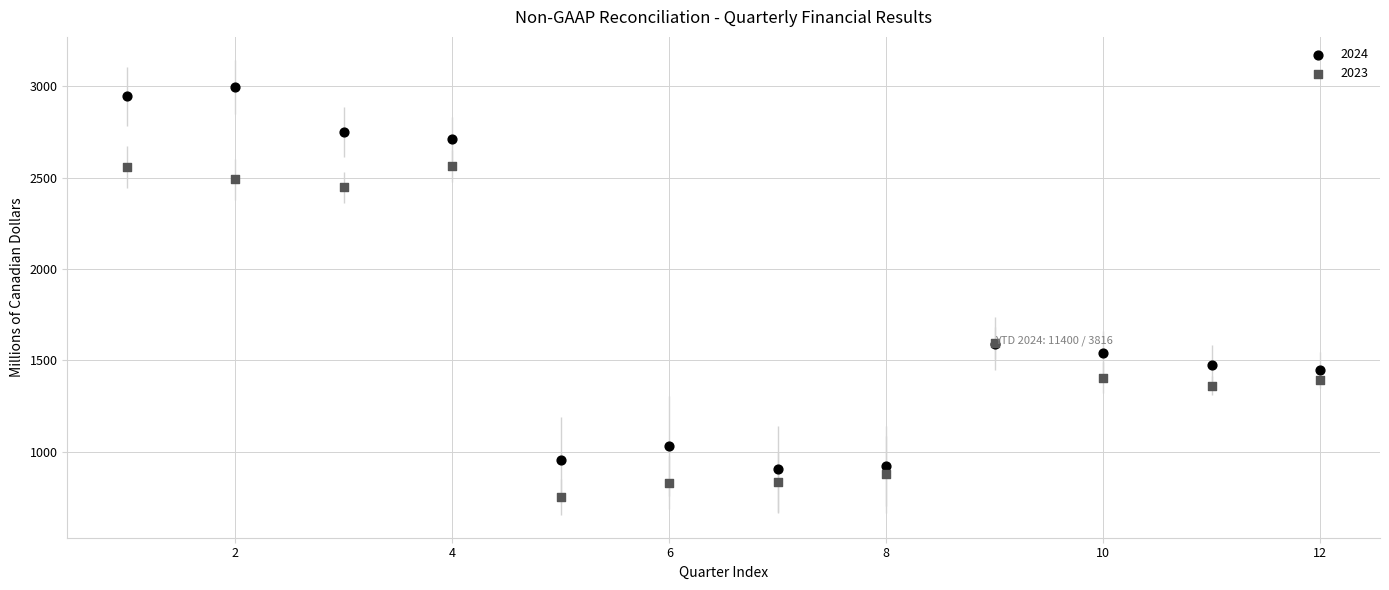

Which series reaches the minimum Y coordinate?

2023